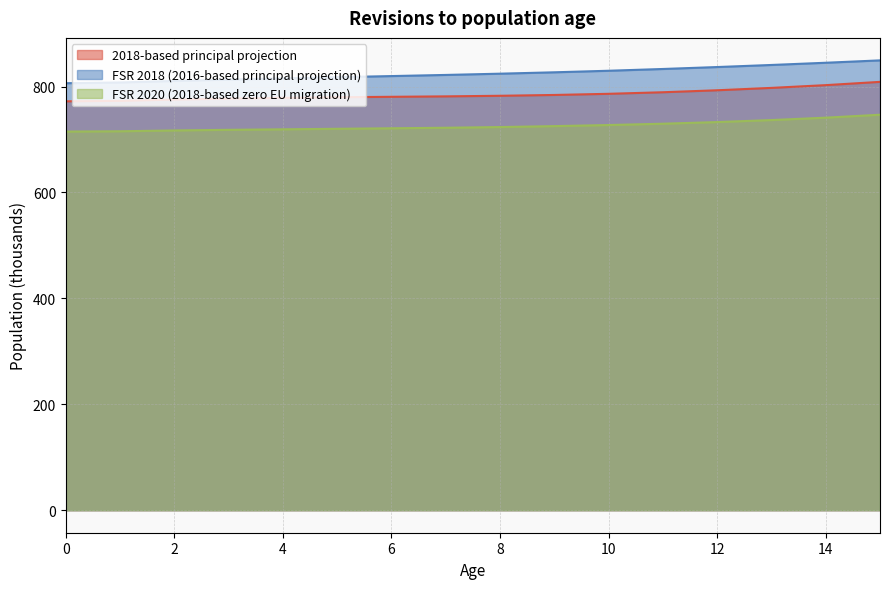

Reading left to right, list all the values displayed in this chart.

2018-based principal projection: 0=772.1	1=773.0	2=775.3	3=777.1	4=778.6	5=779.7	6=780.6	7=781.4	8=782.5	9=784.1	10=786.2	11=789.2	12=792.9	13=797.4	14=802.6	15=808.8
FSR 2018 (2016-based principal projection): 0=806.3	1=807.6	2=810.5	3=813.1	4=815.4	5=817.6	6=819.7	7=821.9	8=824.2	9=826.9	10=829.8	11=833.1	12=836.8	13=840.7	14=844.9	15=849.4
FSR 2020 (2018-based zero EU migration): 0=715.0	1=715.5	2=717.1	3=718.2	4=719.2	5=720.2	6=721.1	7=722.2	8=723.5	9=725.2	10=727.3	11=729.8	12=732.9	13=736.7	14=741.2	15=746.7